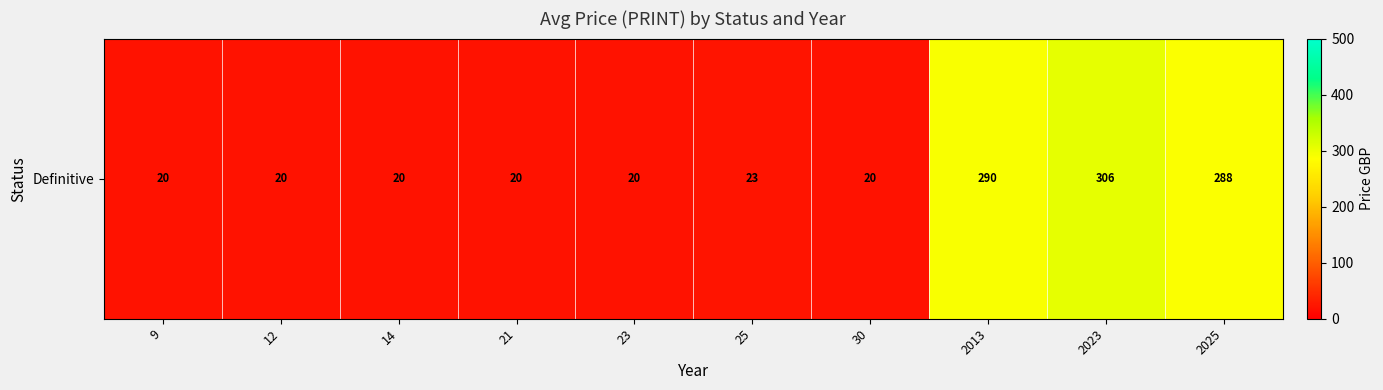

Which has a higher value, 2025 or 25?

2025